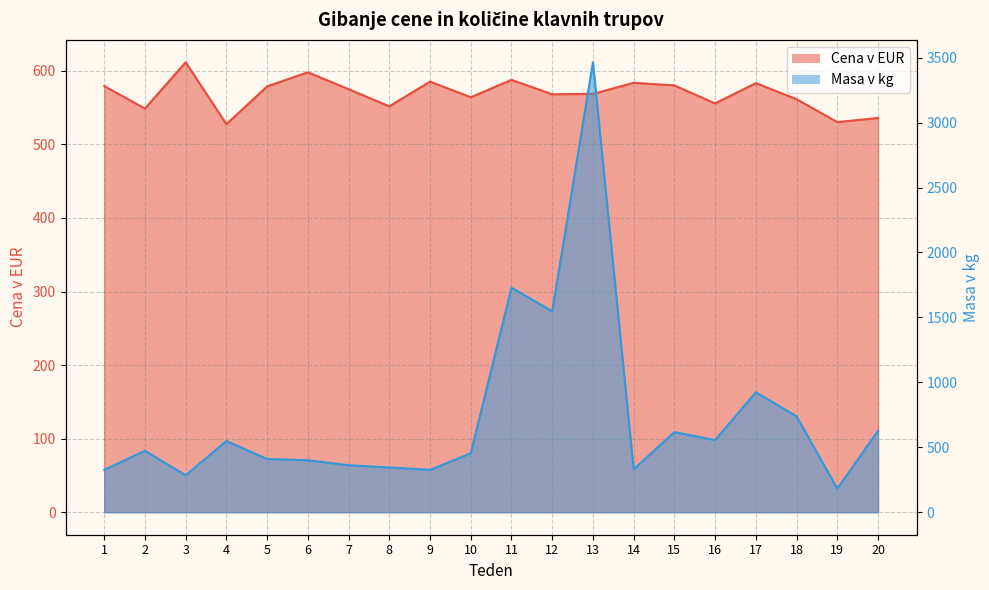

Reading left to right, transcribe all the data shown in this chart.

Cena v EUR: 1=579.3	2=548.6	3=611.5	4=527.5	5=578.8	6=598.0	7=575.1	8=551.7	9=585.3	10=564.0	11=587.7	12=568.1	13=568.6	14=583.7	15=580.1	16=555.7	17=583.2	18=561.4	19=530.3	20=535.8
Masa v kg: 1=326.0	2=473.0	3=285.0	4=548.0	5=410.0	6=400.0	7=362.0	8=345.0	9=326.0	10=454.0	11=1729.0	12=1547.0	13=3464.0	14=331.0	15=617.0	16=555.0	17=924.0	18=738.0	19=182.0	20=627.0